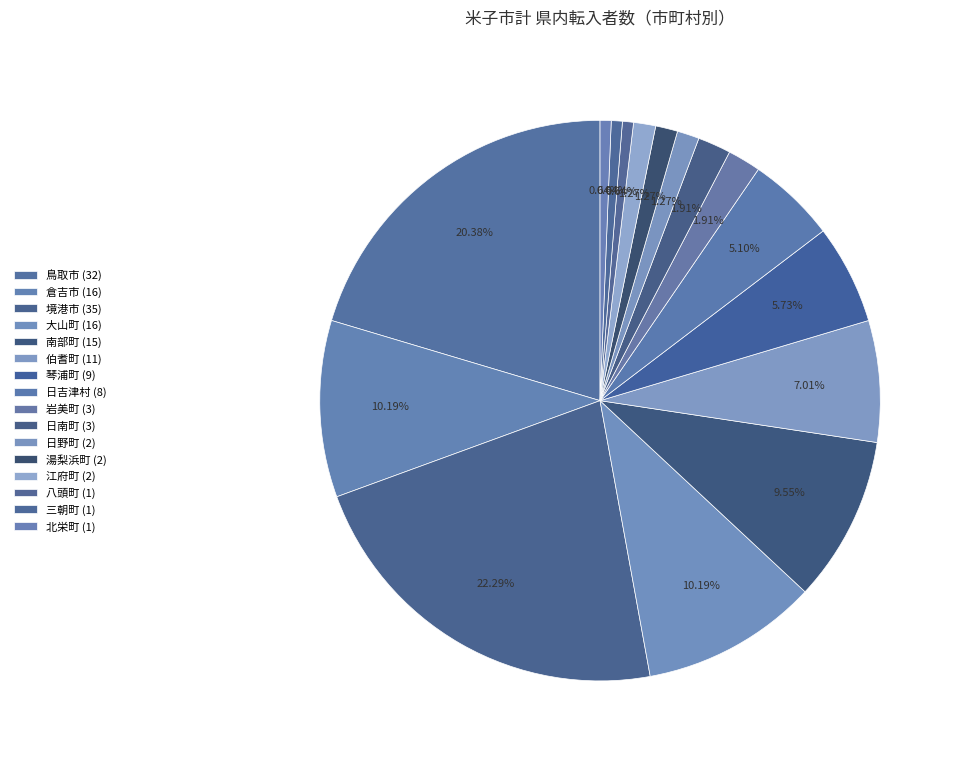

Rank the categories by value from lowest to highest.

八頭町, 三朝町, 北栄町, 日野町, 湯梨浜町, 江府町, 岩美町, 日南町, 日吉津村, 琴浦町, 伯耆町, 南部町, 倉吉市, 大山町, 鳥取市, 境港市